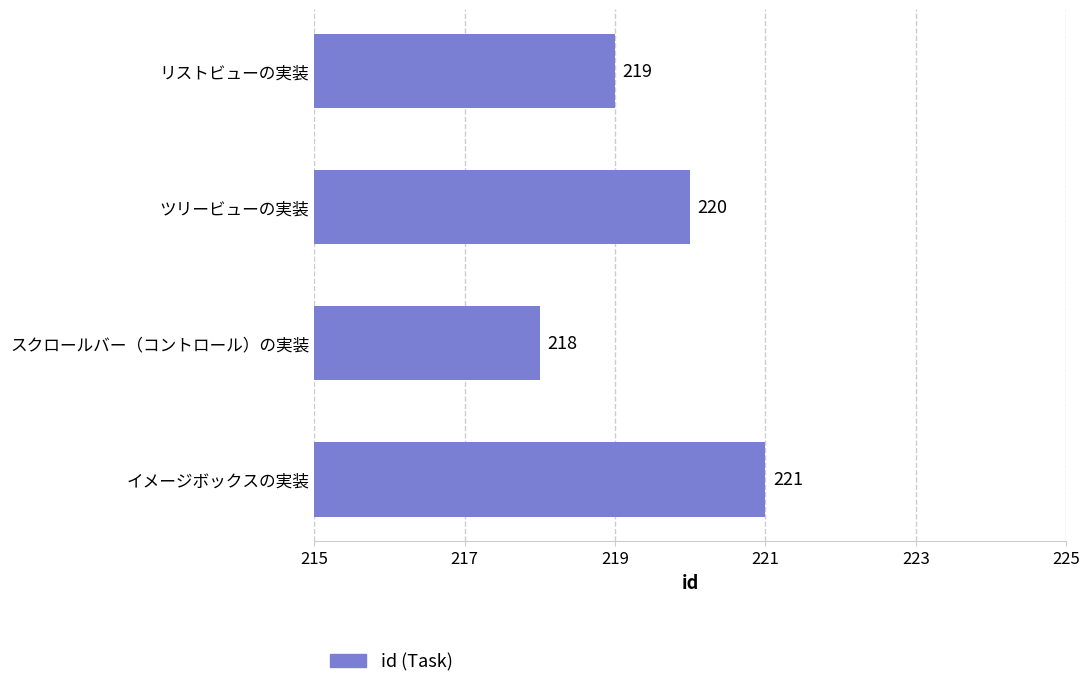

The chart shows a value of 221 at イメージボックスの実装. True or false?

True